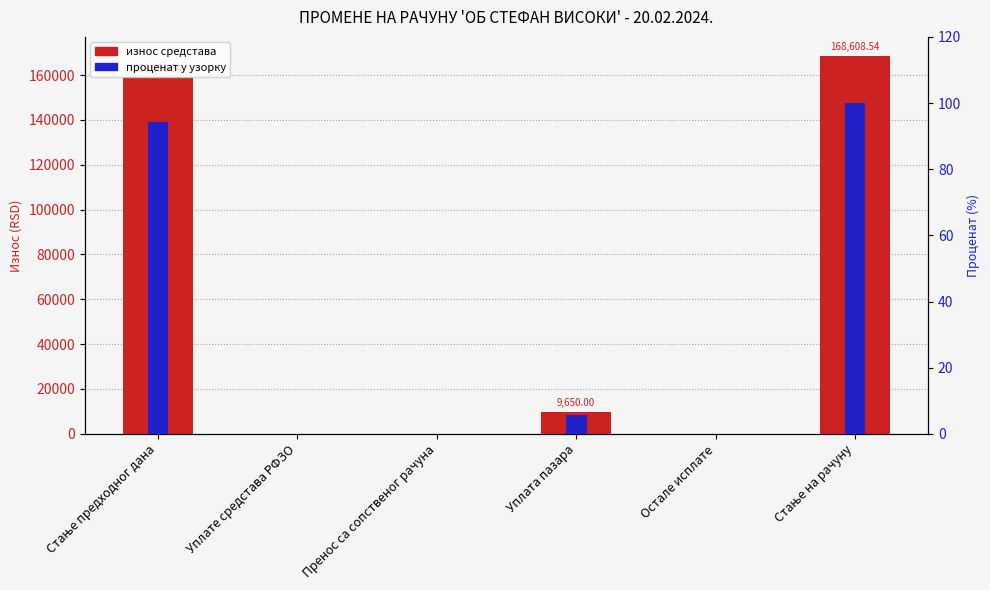

Reading left to right, extract all data points from this chart.

Вредност: Стање предходног дана=158958.5	Уплате средстава РФЗО=0.0	Пренос са сопственог рачуна=0.0	Уплата пазара=9650.0	Остале исплате=0.0	Стање на рачуну=168608.5
Проценат од максимума: Стање предходног дана=94.3	Уплате средстава РФЗО=0.0	Пренос са сопственог рачуна=0.0	Уплата пазара=5.7	Остале исплате=0.0	Стање на рачуну=100.0